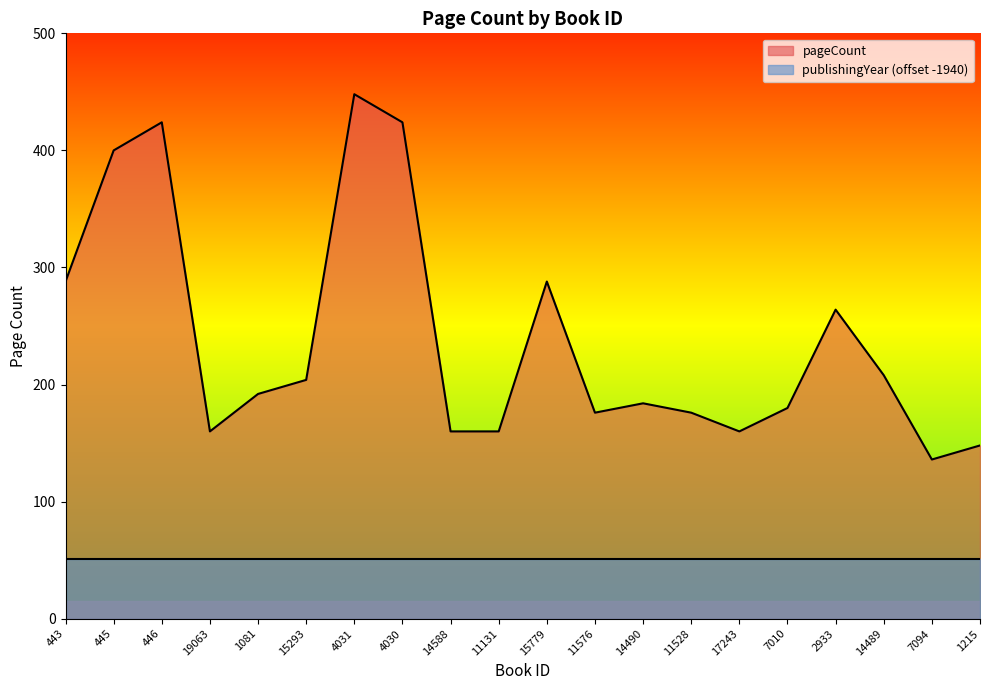

Rank the series at 7094 from lowest to highest value.

publishingYear (offset -1940), pageCount